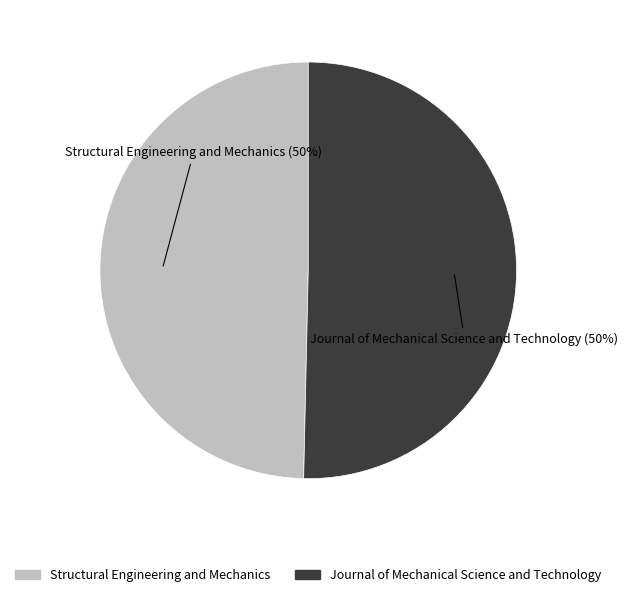

To the nearest percent, what is the average slice percentage?

50%